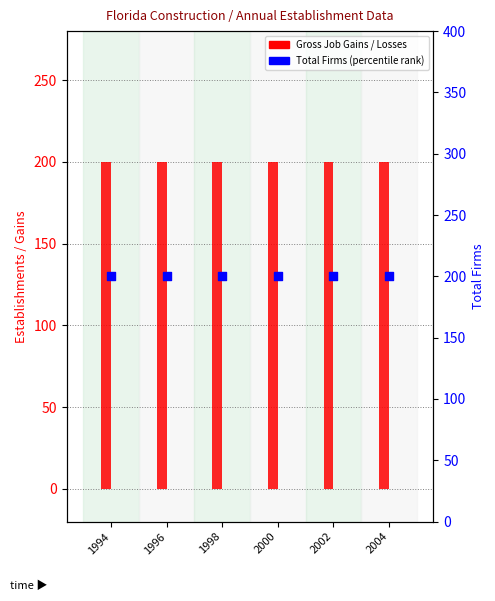

What is the total value across all series at 1994?

400